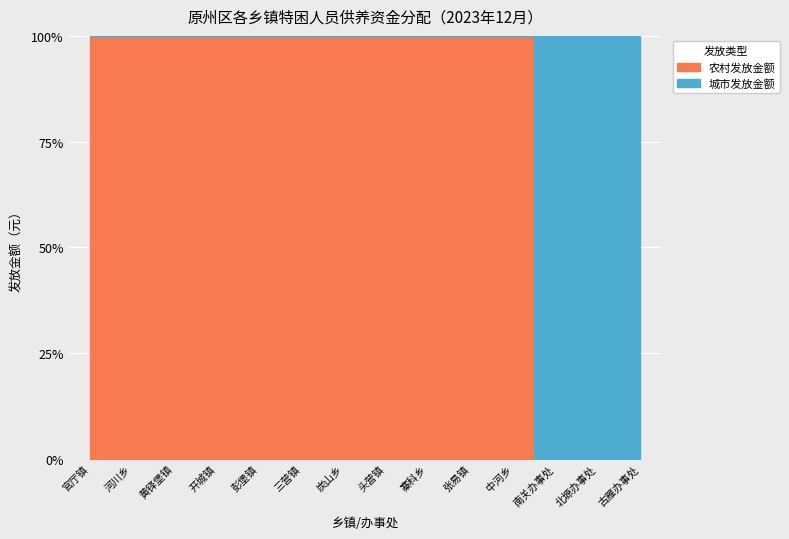

Count the number of categories in the chart.

14